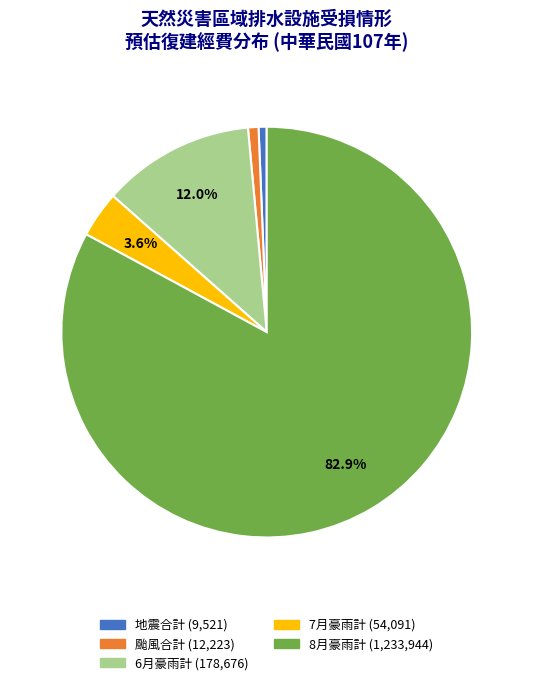

Which slice represents more than half of the pie?

8月豪雨計